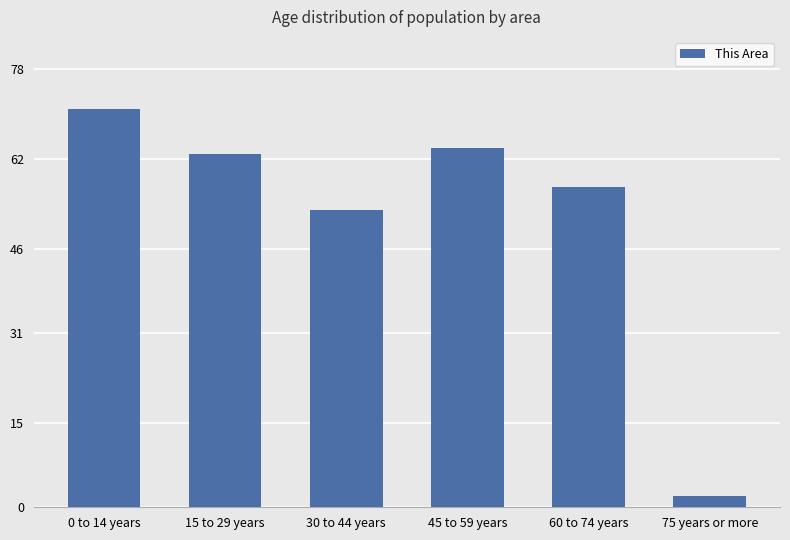

Which category has the highest value across all series?

0 to 14 years